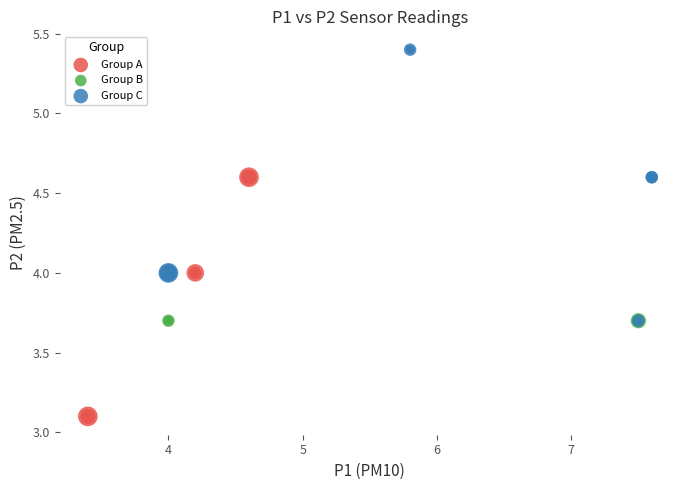

Which series has the widest spread of Y values?

Group C